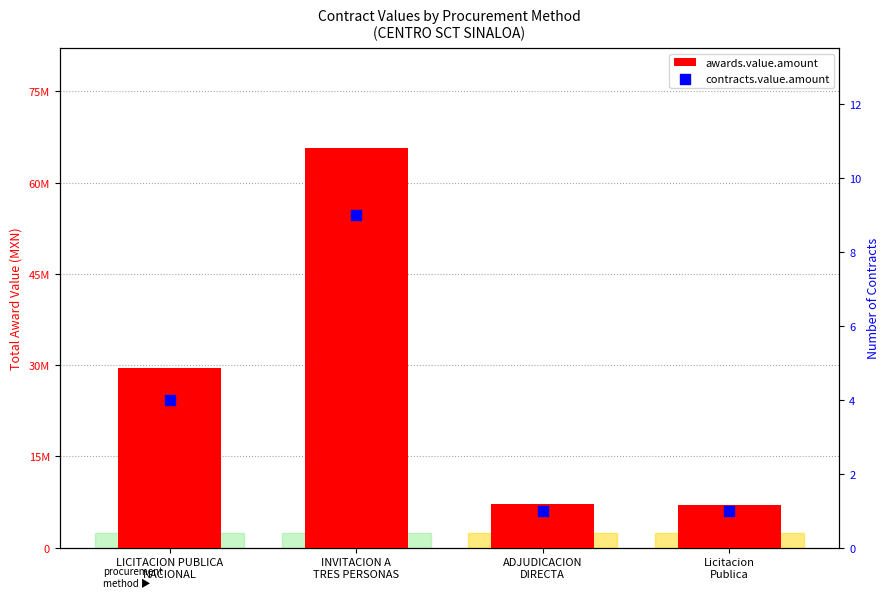

At how many categories does at least one series exceed 2597464?

4